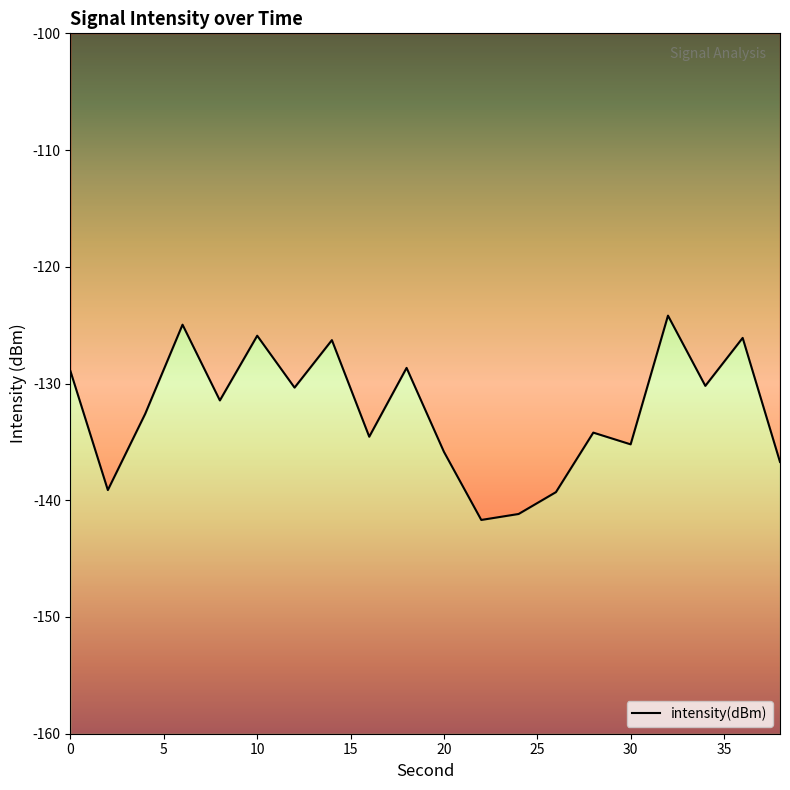

How many lines are shown in the chart?

1